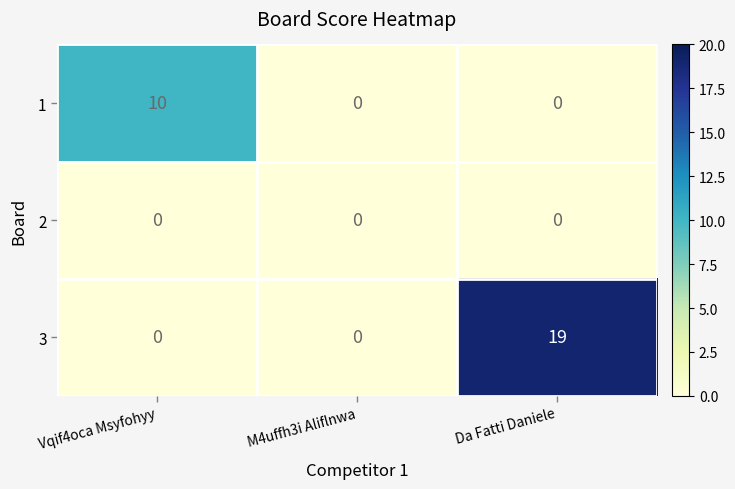

Rank the series by their maximum value, from highest to lowest.

3, 1, 2